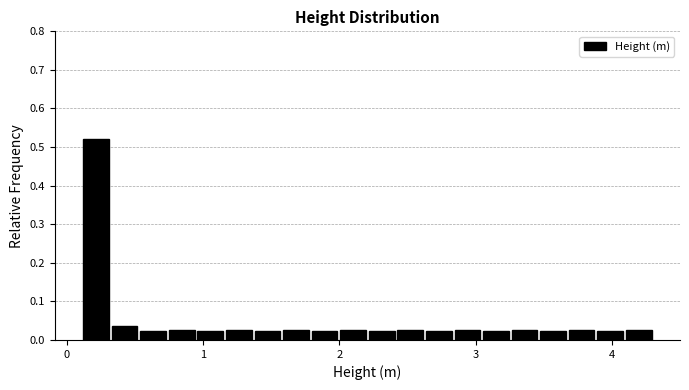

Read against the x-axis, roughly where is the centre of the tallest bar?

0.2